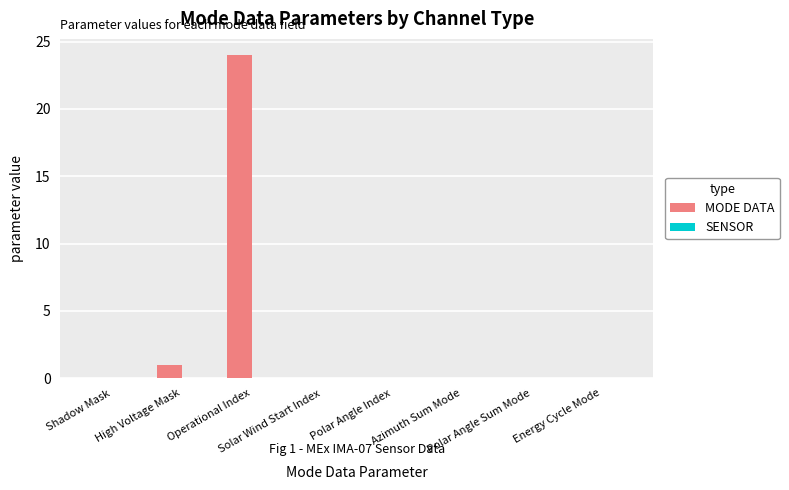

What is the greatest value displayed?

24